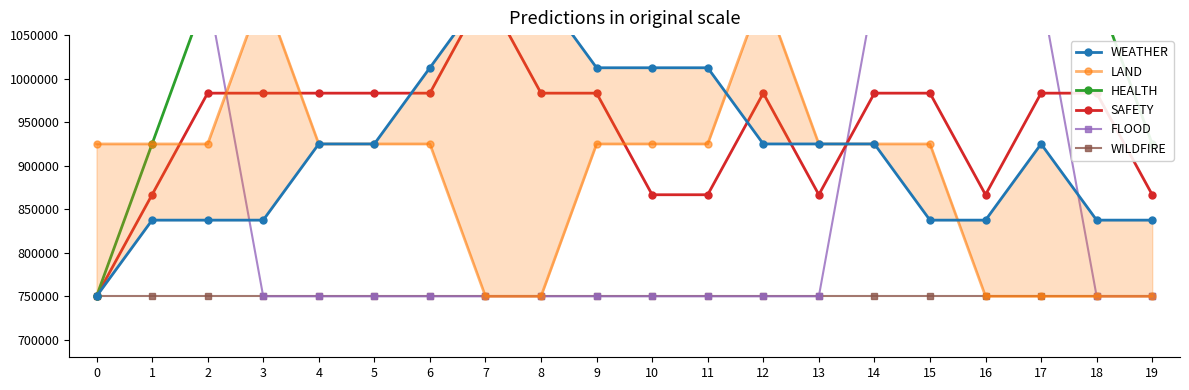

True or false: WEATHER and FLOOD intersect in this chart.

True